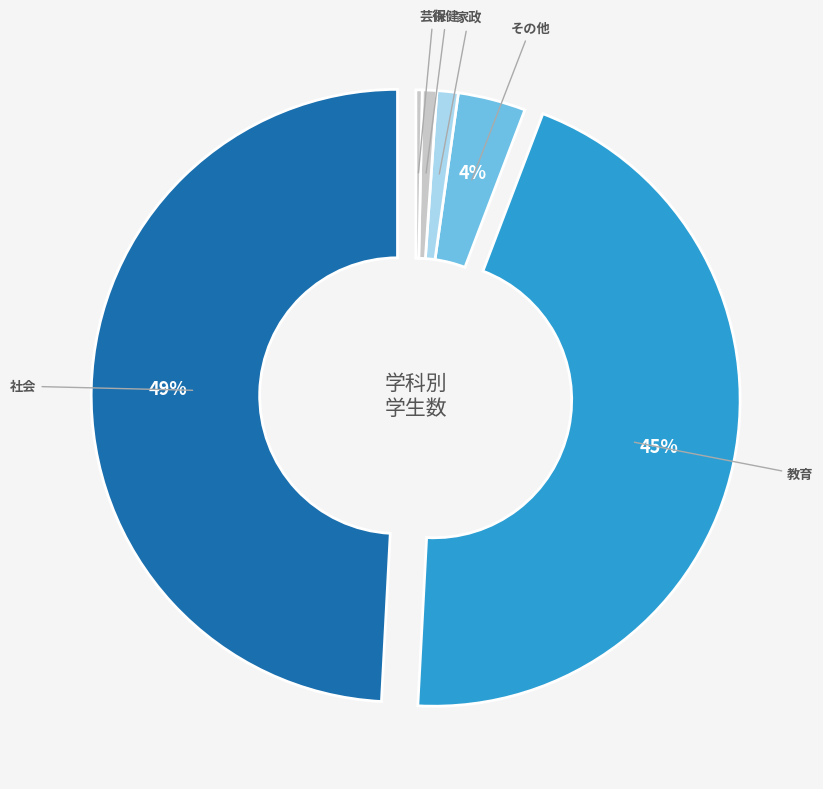

Which category has the biggest portion of the pie?

社会